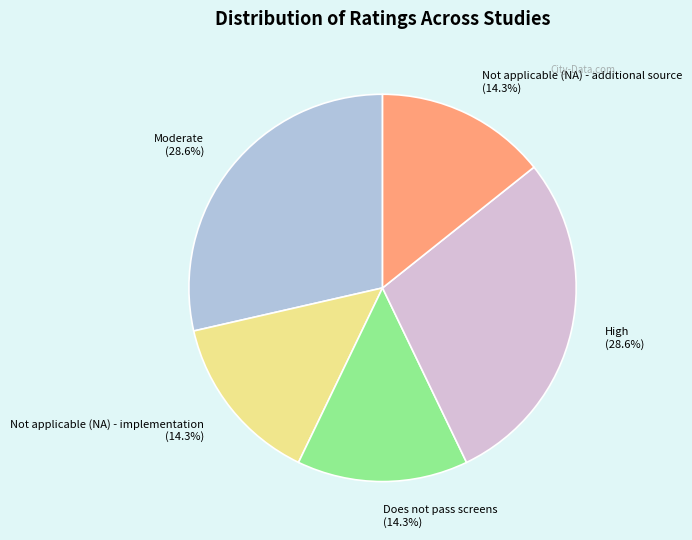

What portion of the pie excludes Does not pass screens?

85.7%